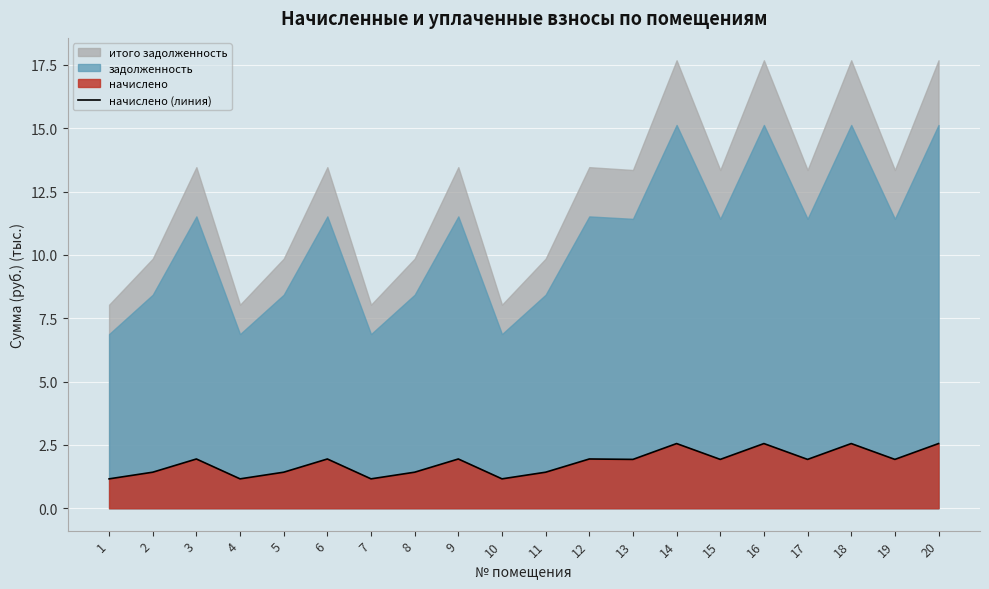

What is the difference between the second highest and second lowest values?

1.4